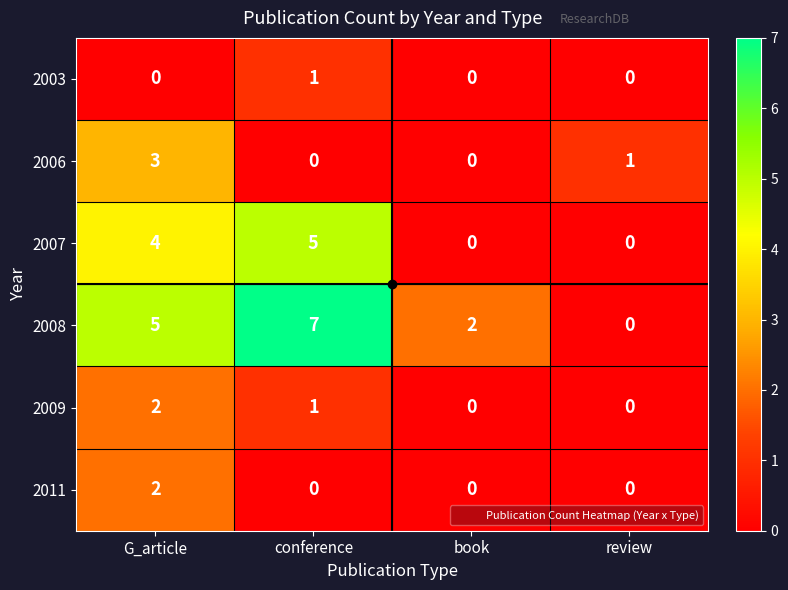

How many data points does each series have?

4